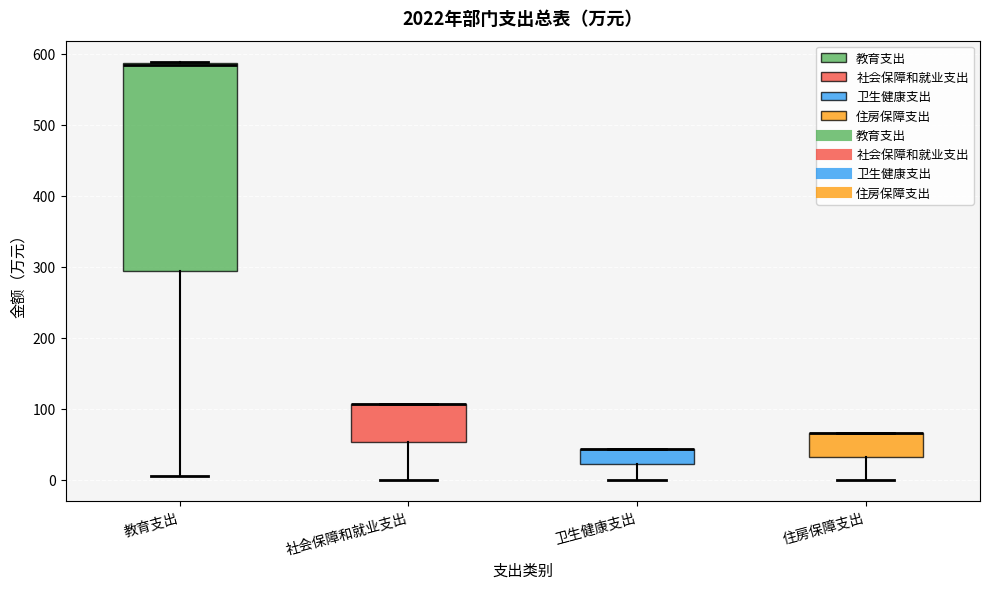

Which box is the tallest, from its lower edge to its upper edge?

教育支出